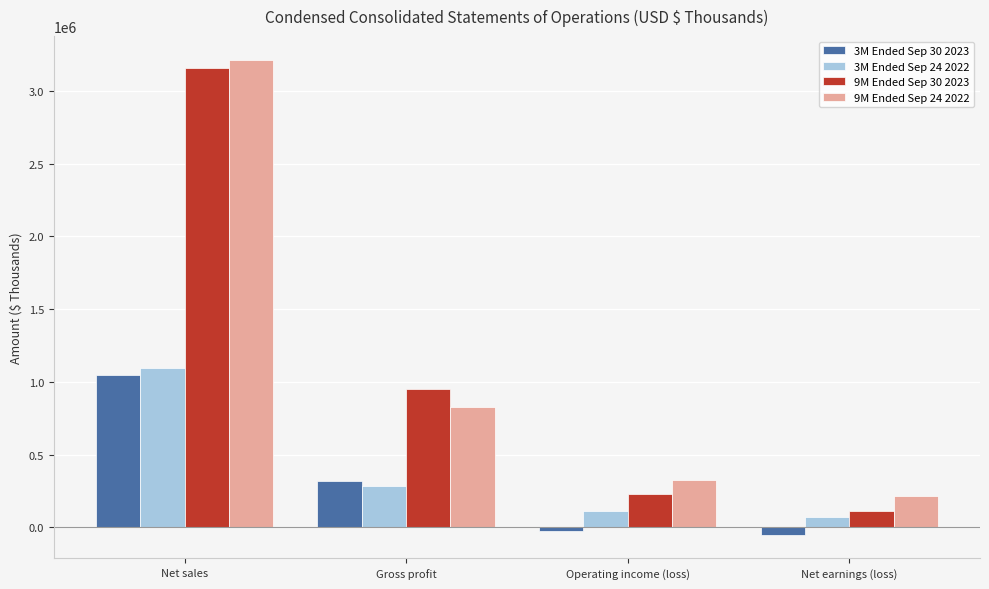

What is the maximum value shown in the chart?

3213734